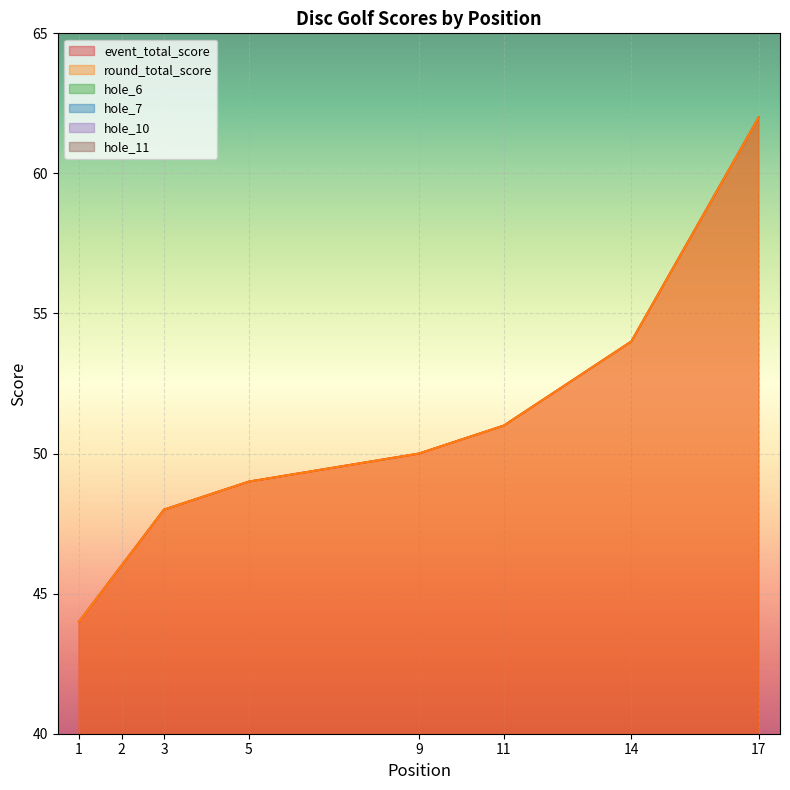

Is the value of round_total_score at 17 greater than the value of event_total_score at 5?

Yes